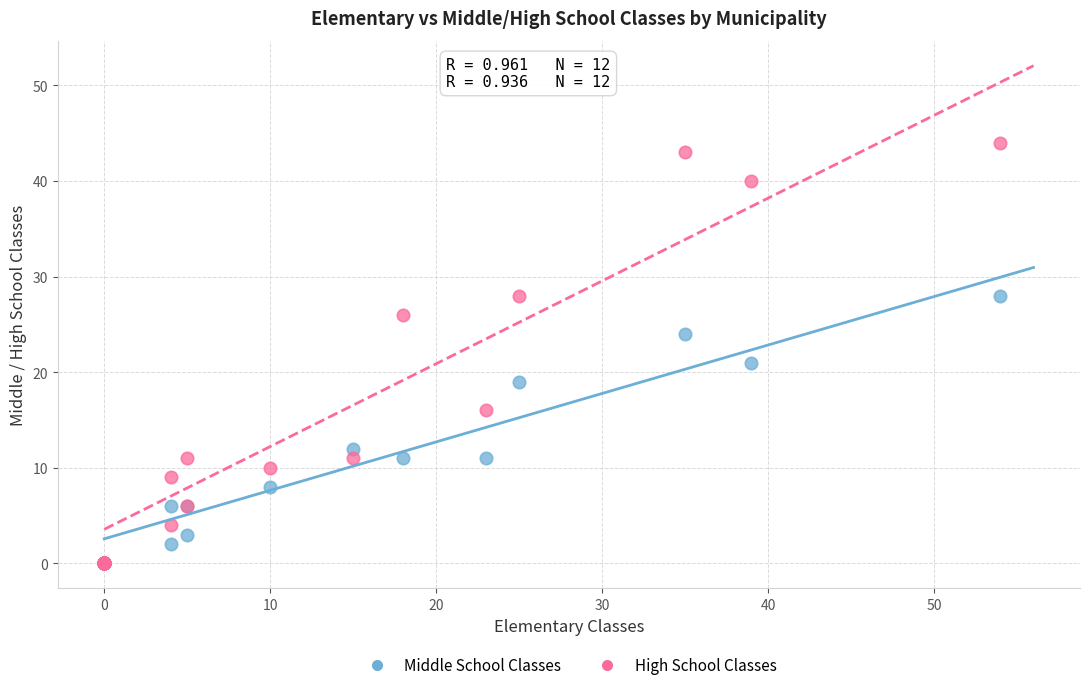

In the High School Classes series, what Y value is closest to 22?

26